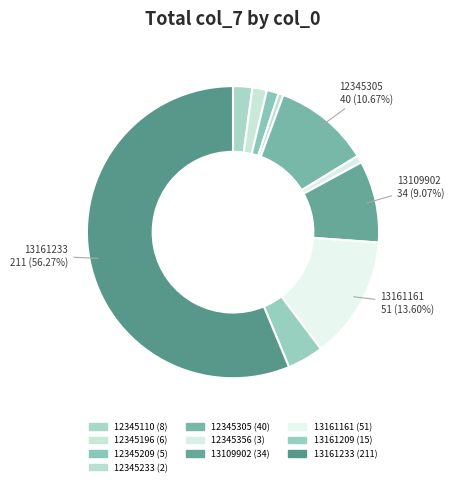

Which category has the biggest portion of the pie?

13161233